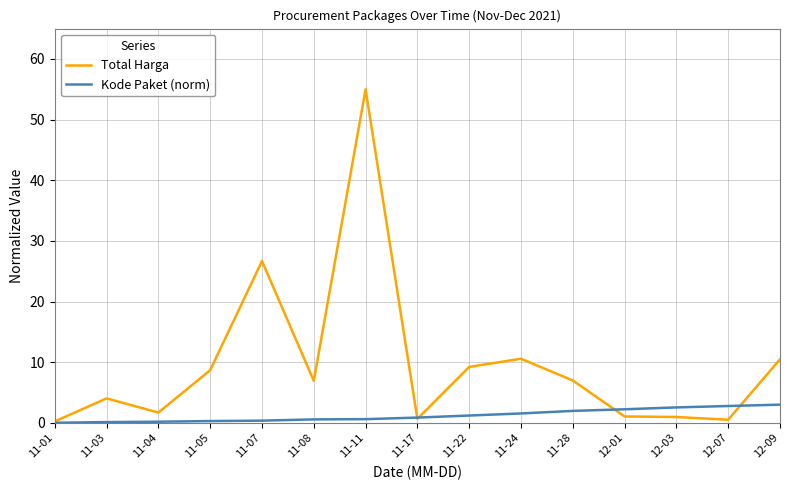

True or false: Kode Paket (norm) and Total Harga cross at least once.

True